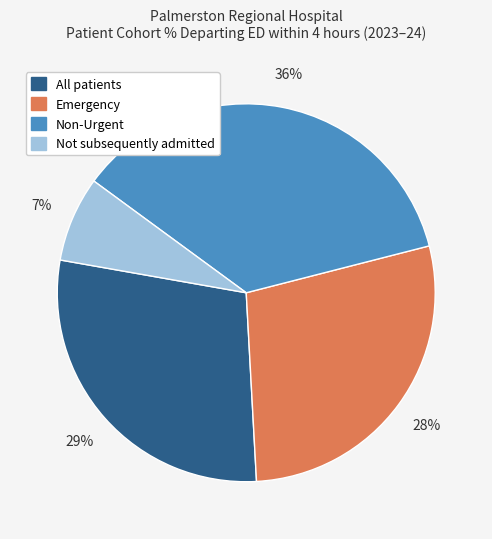

Rank the categories by value from highest to lowest.

Non-Urgent, All patients, Emergency, Not subsequently admitted